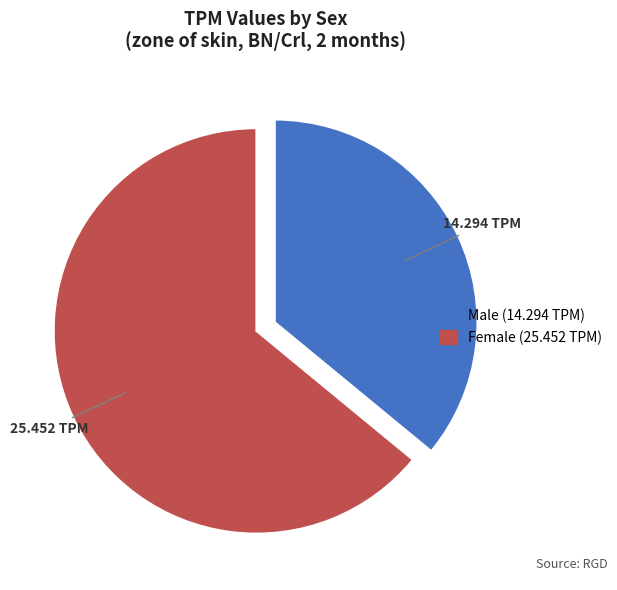

Is there a majority slice in this chart?

Yes